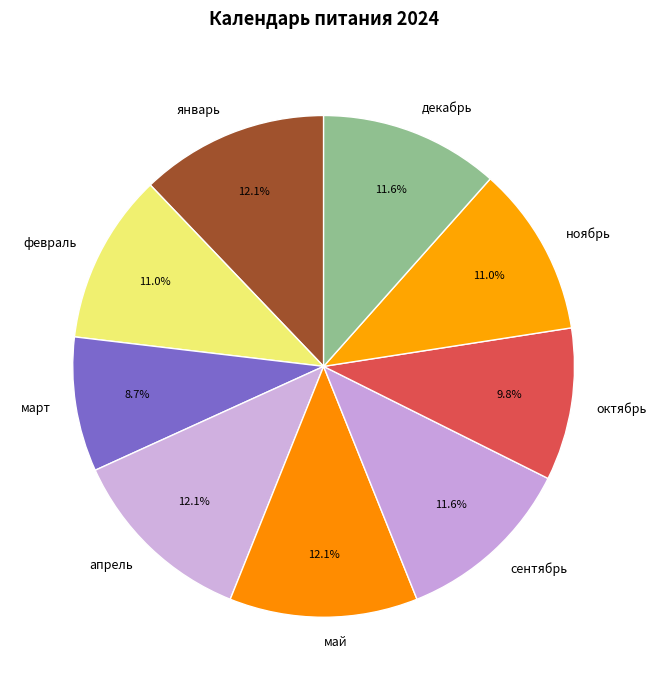

What is the ratio of the value at февраль to the value at март?

1.3